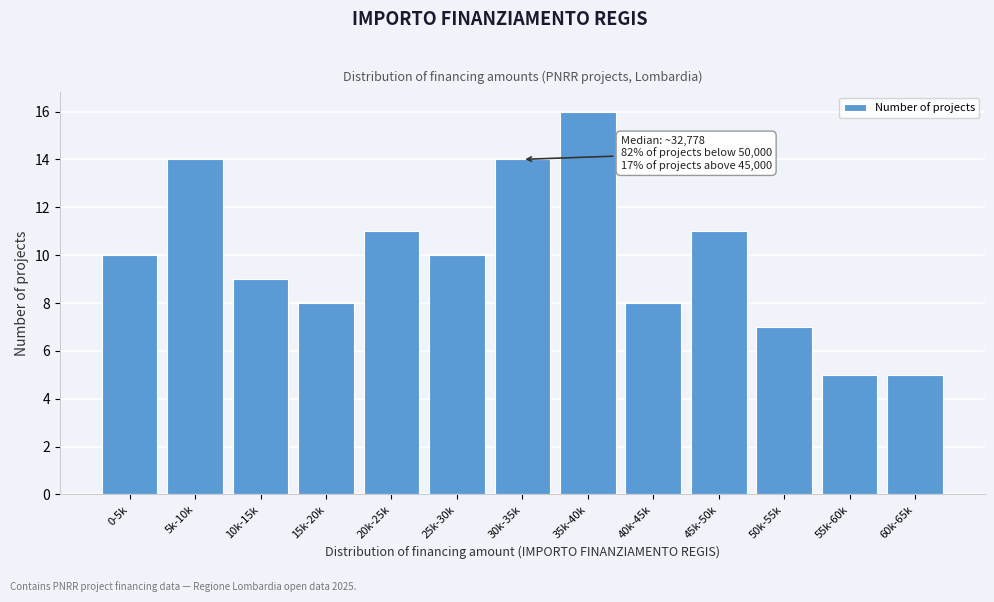

Reading left to right, extract all data points from this chart.

0-5k=10	5k-10k=14	10k-15k=9	15k-20k=8	20k-25k=11	25k-30k=10	30k-35k=14	35k-40k=16	40k-45k=8	45k-50k=11	50k-55k=7	55k-60k=5	60k-65k=5